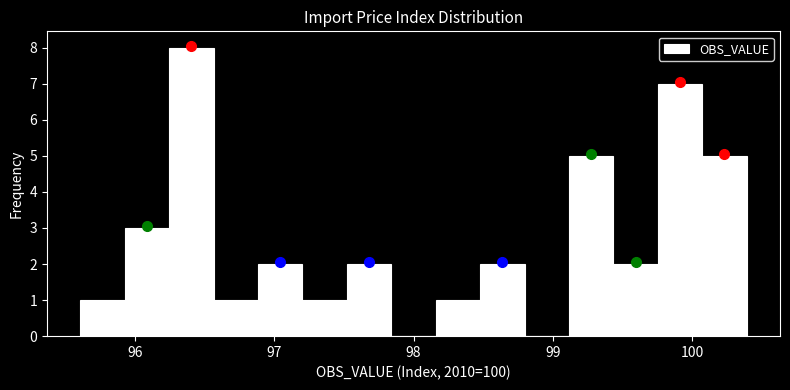

Around what value on the x-axis is the tallest bar? Give the approximate position of its centre, as read against the axis.

96.4